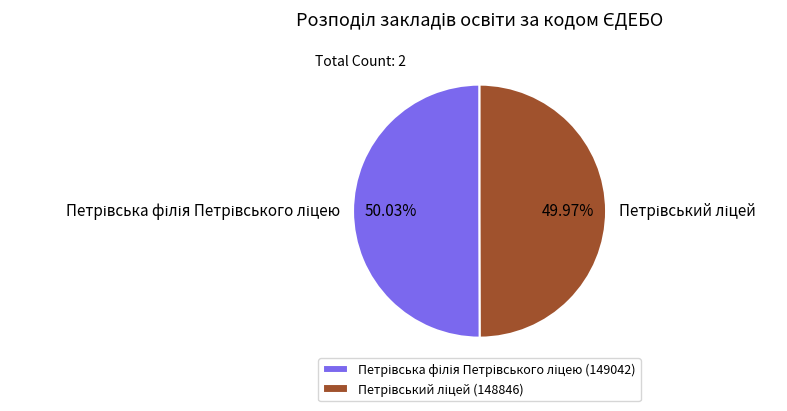

Is there a majority slice in this chart?

Yes